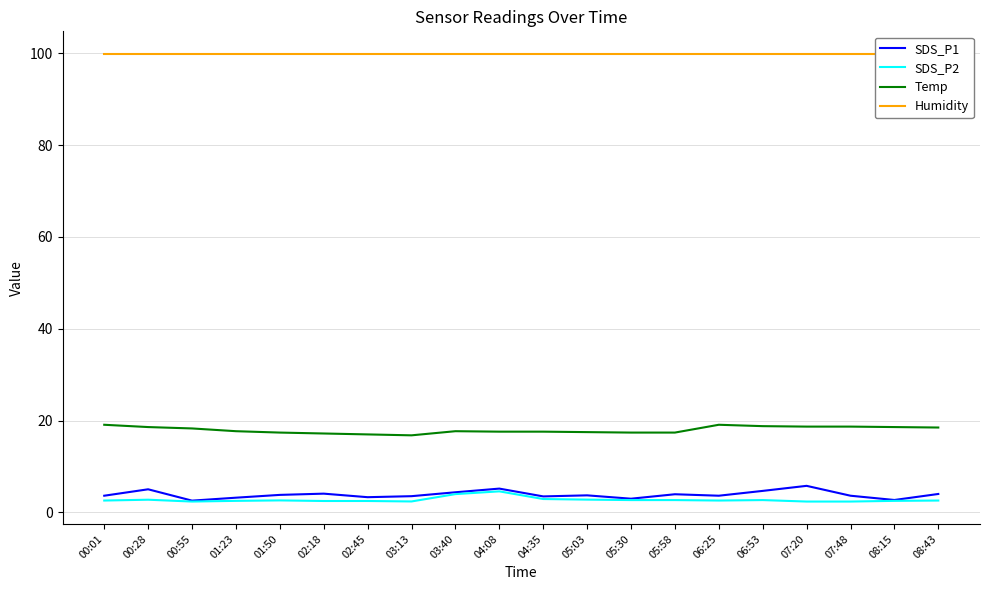

The SDS_P2 series shows 2.7 at 05:30. True or false?

True